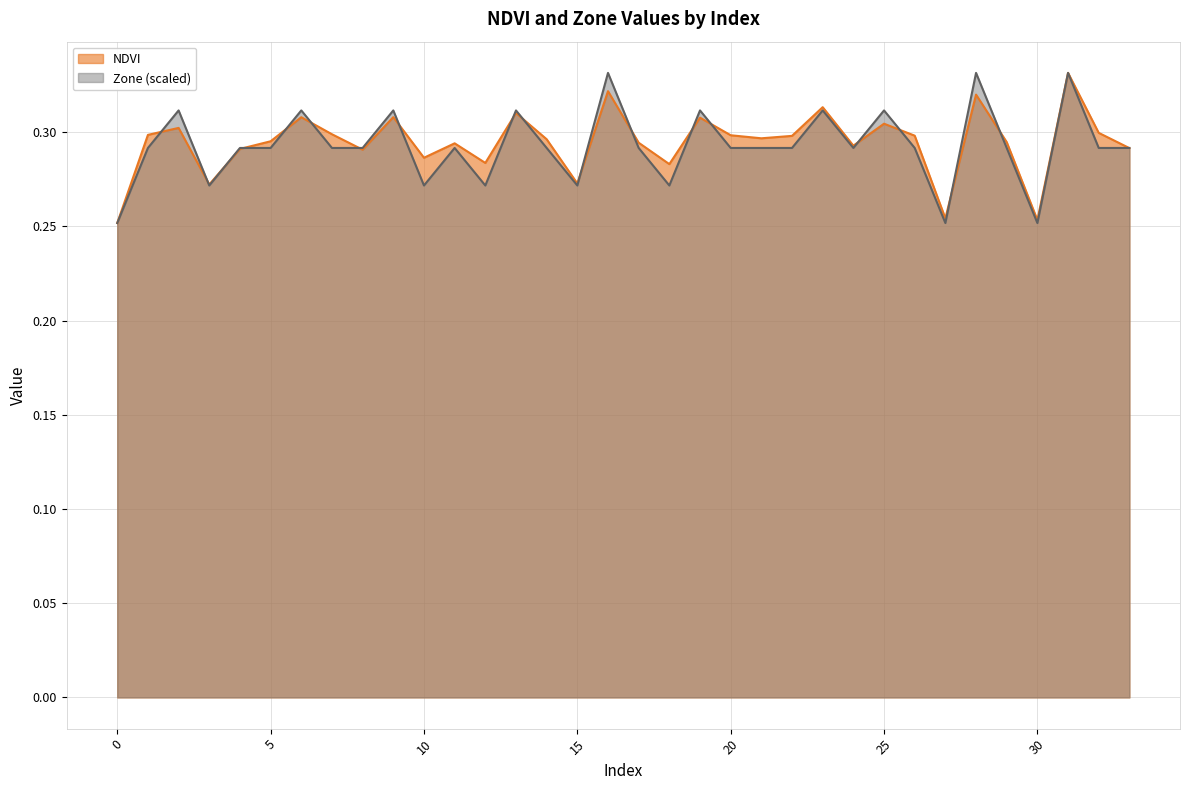

What is the difference between the maximum and minimum values in the NDVI series?

0.1